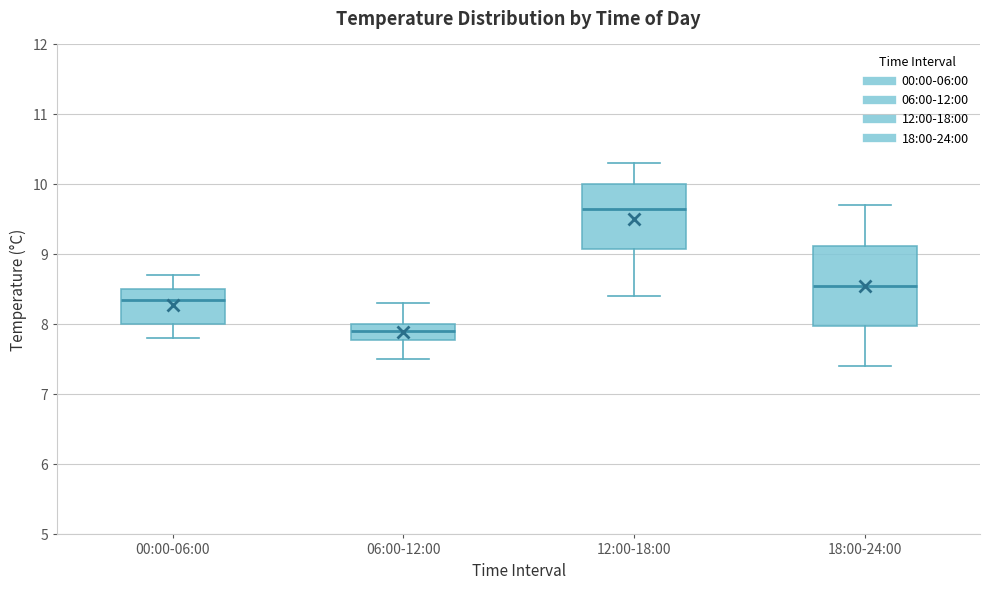

Reading left to right, transcribe this box plot: for each box, give where its median line is, the range the box spans, and where its two whiskers end, as read against the y-axis. The values are not printed on the chart, so give them approximately, as read against the axis.

00:00-06:00: median 8.4, box 8.0 to 8.5, whiskers 7.8 to 8.7
06:00-12:00: median 7.9, box 7.8 to 8.0, whiskers 7.5 to 8.3
12:00-18:00: median 9.7, box 9.1 to 10.0, whiskers 8.4 to 10.3
18:00-24:00: median 8.6, box 8.0 to 9.1, whiskers 7.4 to 9.7